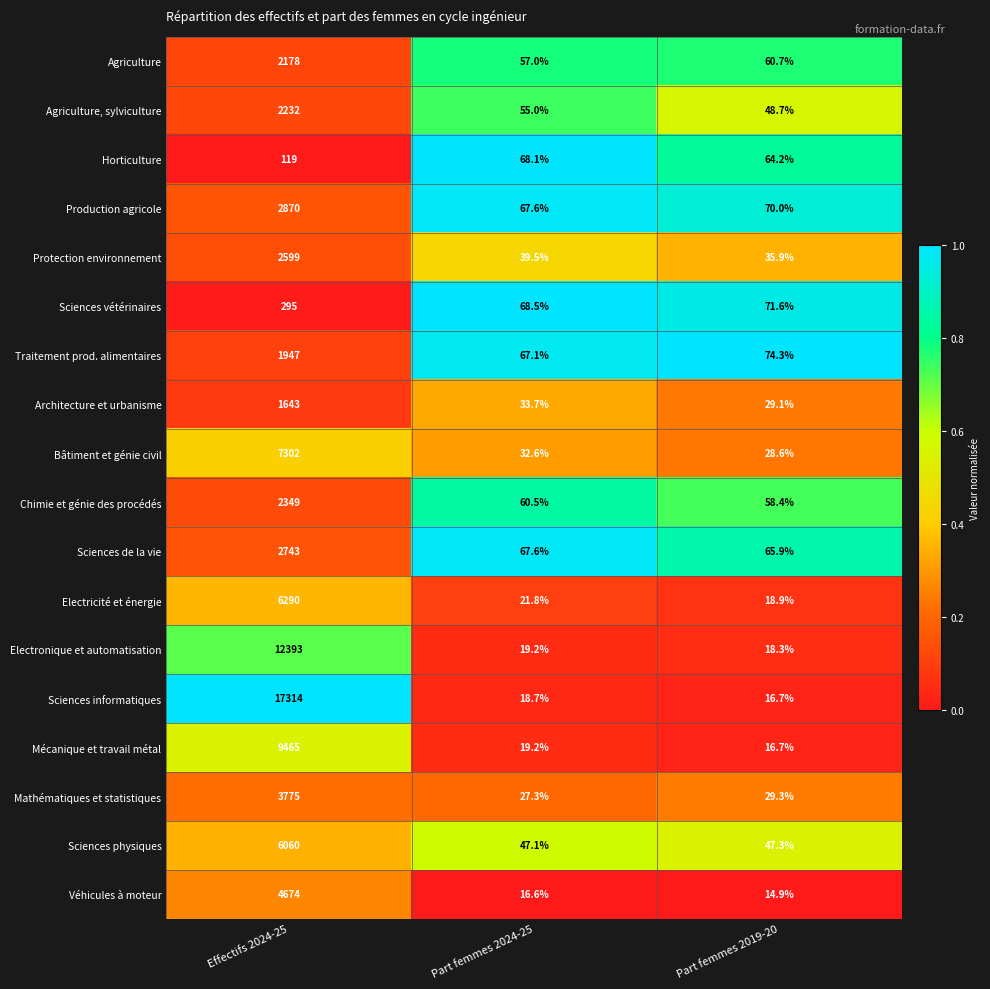

Which category has the lowest value across all series?

Part femmes 2019-20